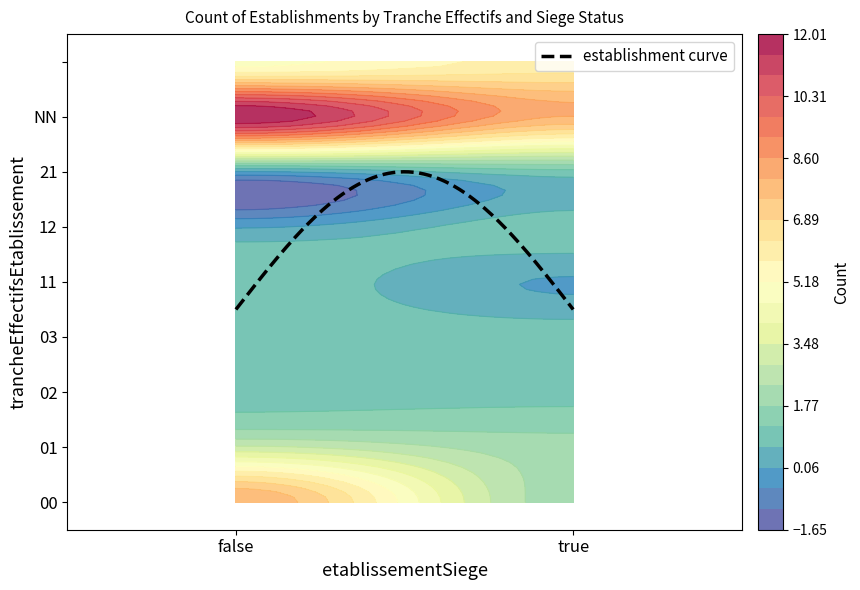

The true series shows 3 at 01. True or false?

False